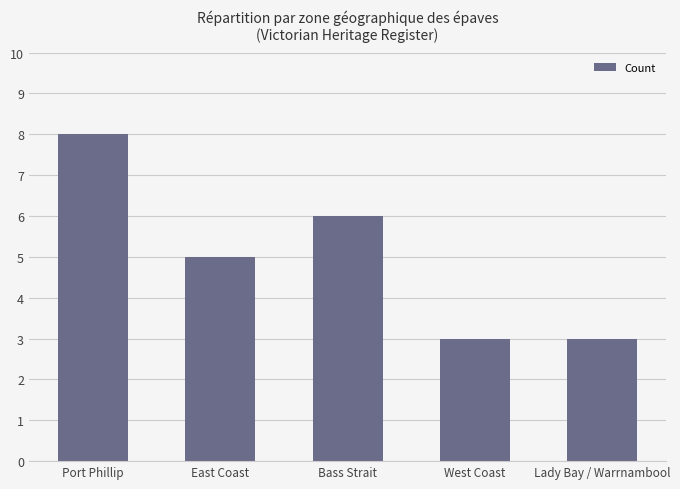

What is the average value?

5